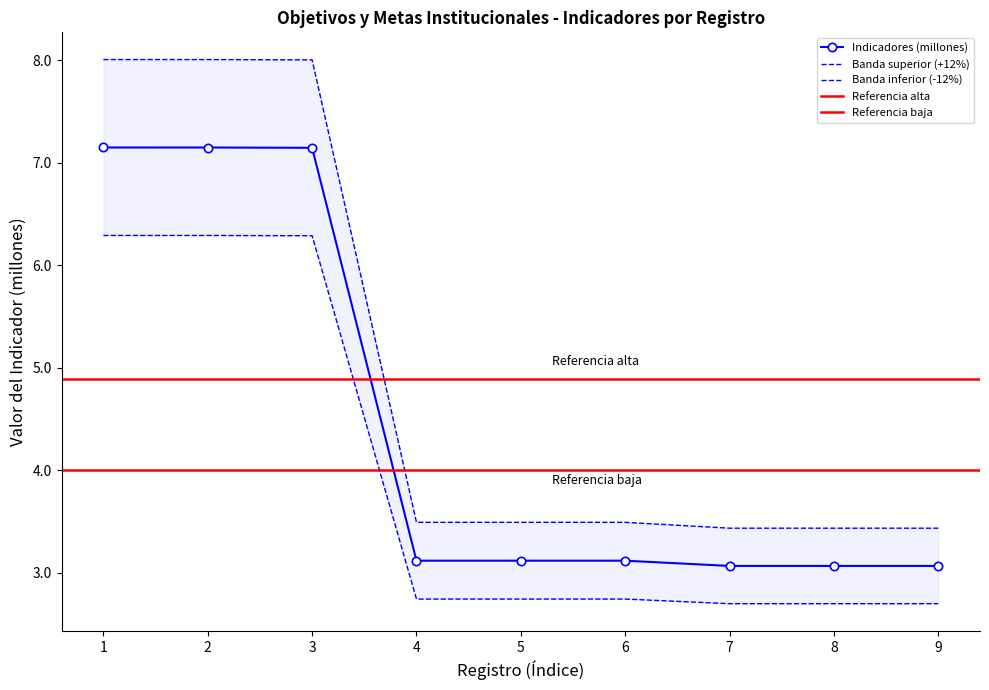

What is the value of the 6th point from the left?

3.1